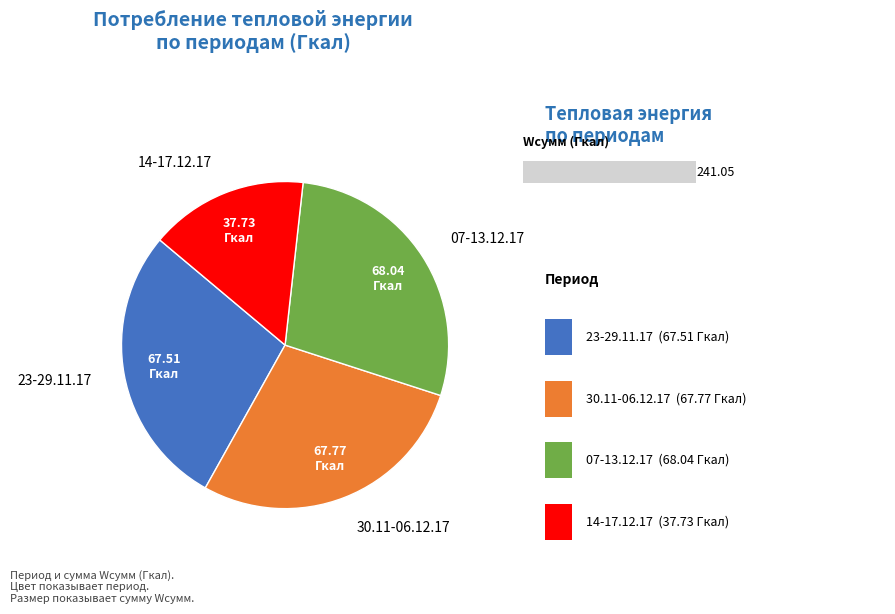

Does any single category account for the majority?

No